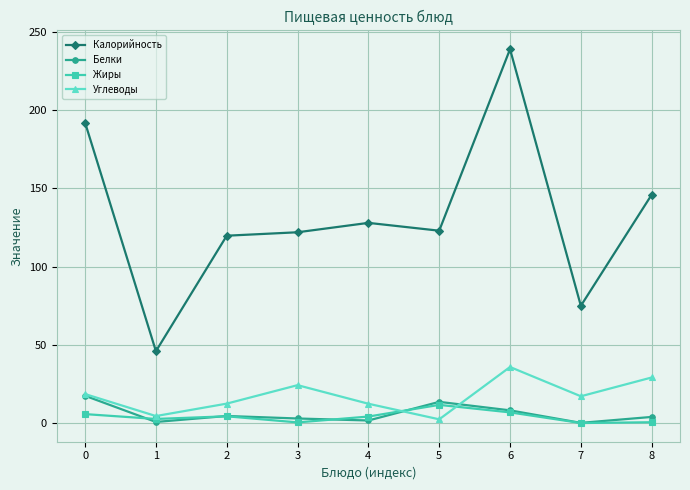

At which category does Углеводы reach its first local peak?

3